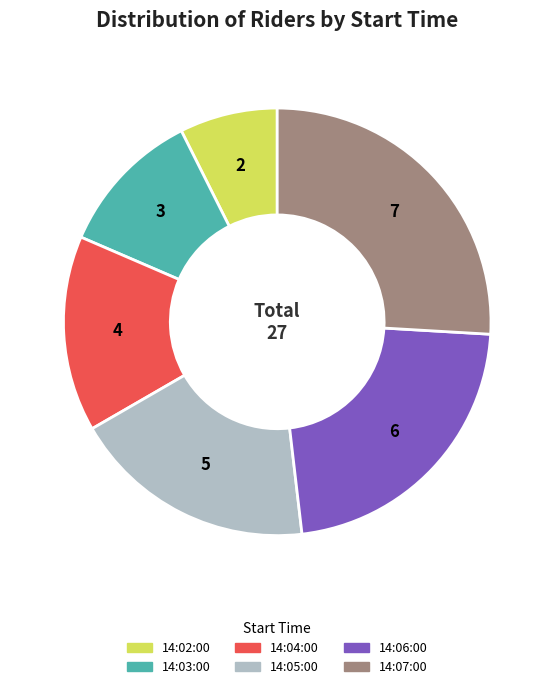

True or false: 14:06:00 accounts for 22% of the total.

True